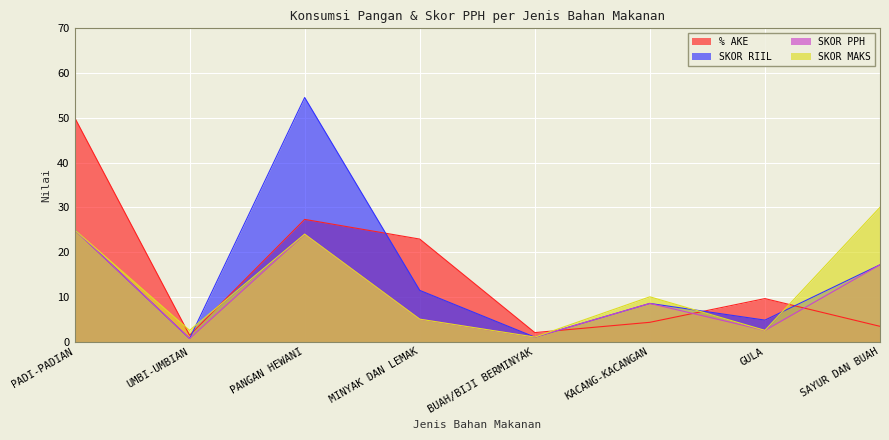

List the labels in order of SKOR RIIL value, smallest first.

UMBI-UMBIAN, BUAH/BIJI BERMINYAK, GULA, KACANG-KACANGAN, MINYAK DAN LEMAK, SAYUR DAN BUAH, PADI-PADIAN, PANGAN HEWANI